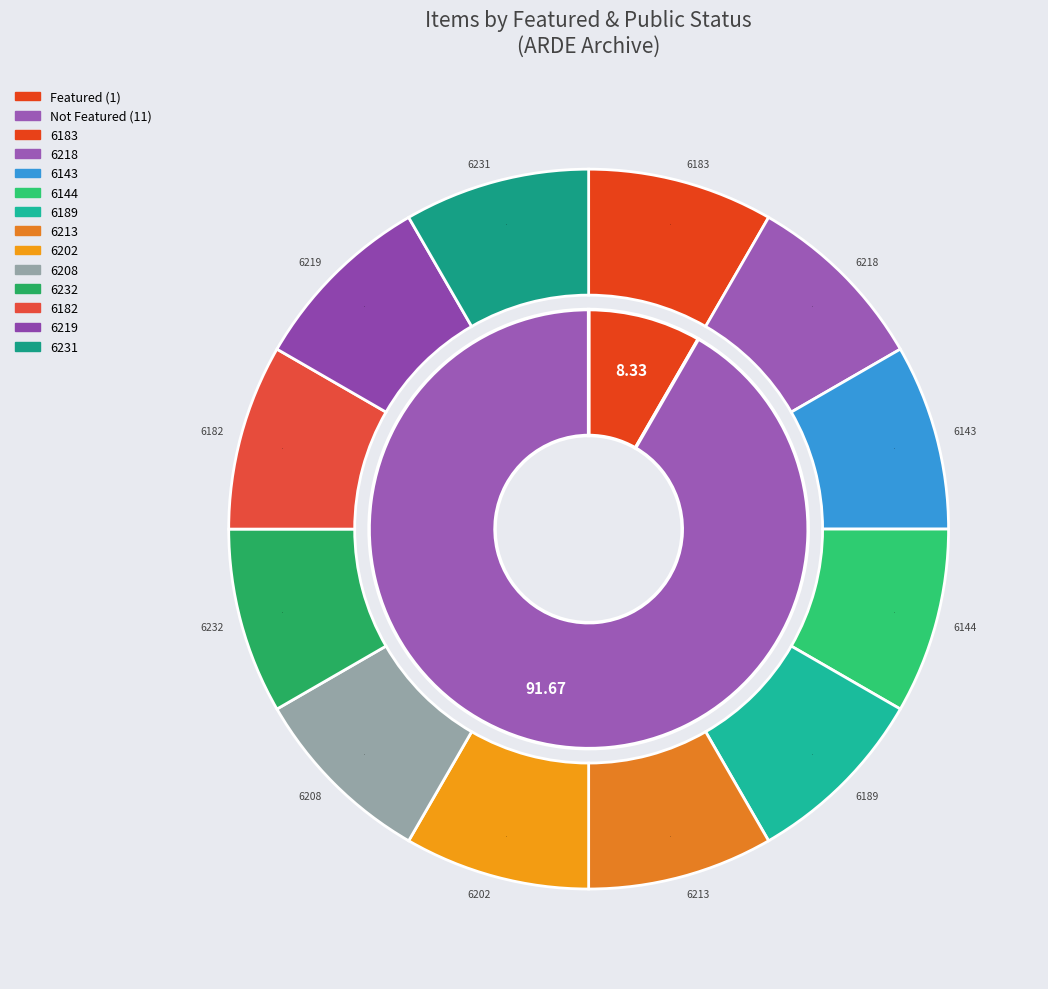

How many slices are in this pie chart?

12